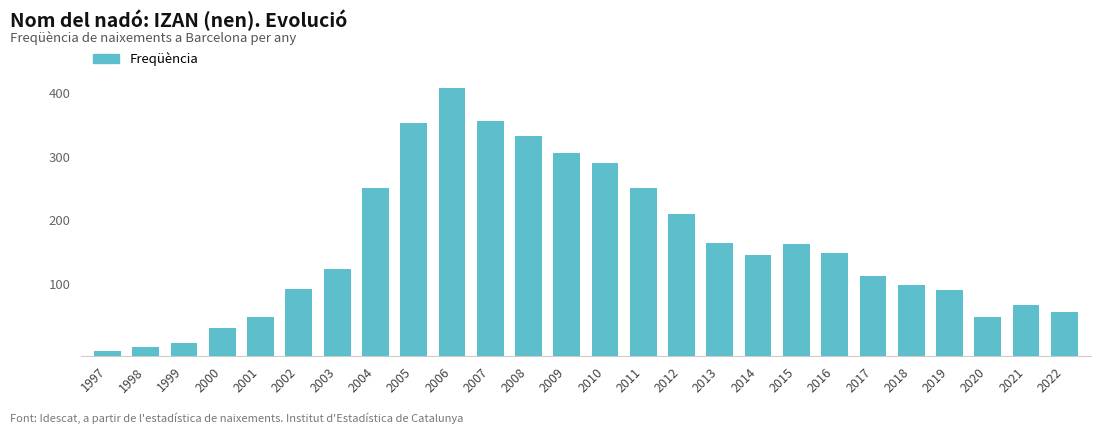

What is the difference between the values at 1998 and 2012?

209